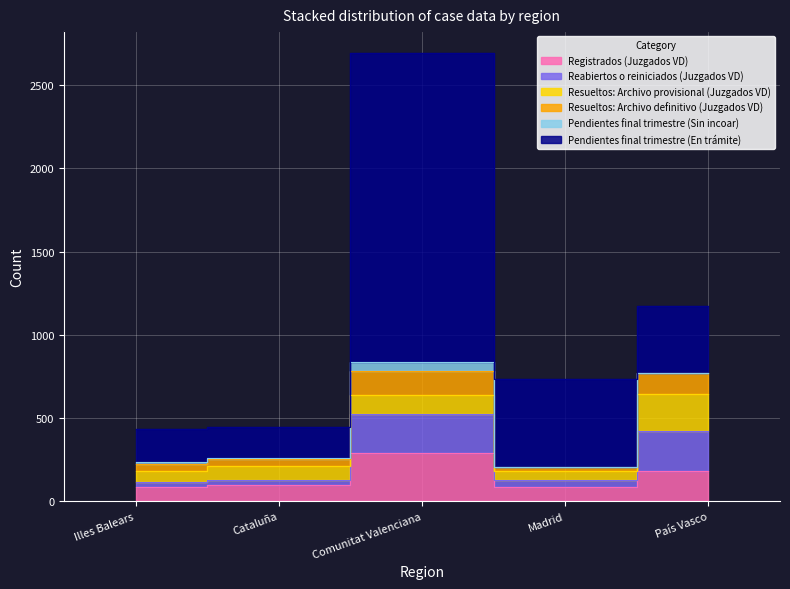

True or false: Reabiertos o reiniciados (Juzgados VD) has more than 1 interior local peaks.

False